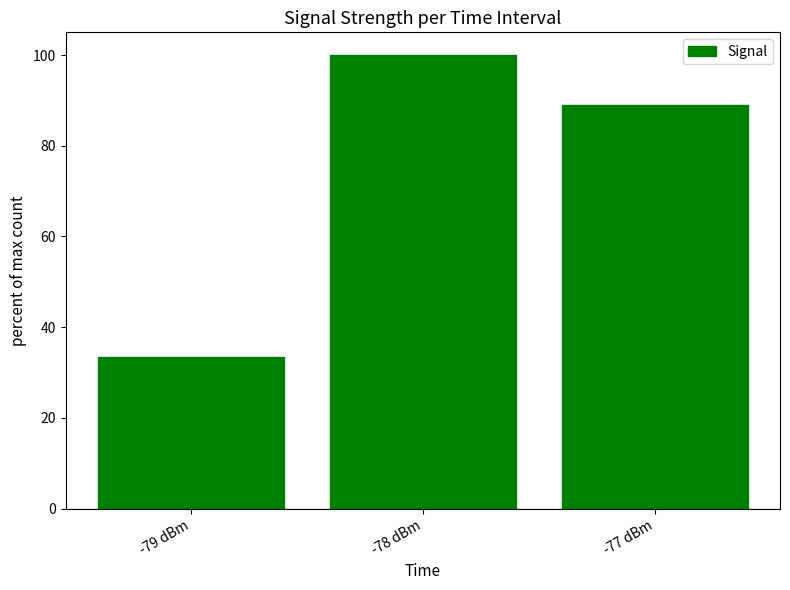

What is the value of the 1st bar from the left?

33.3